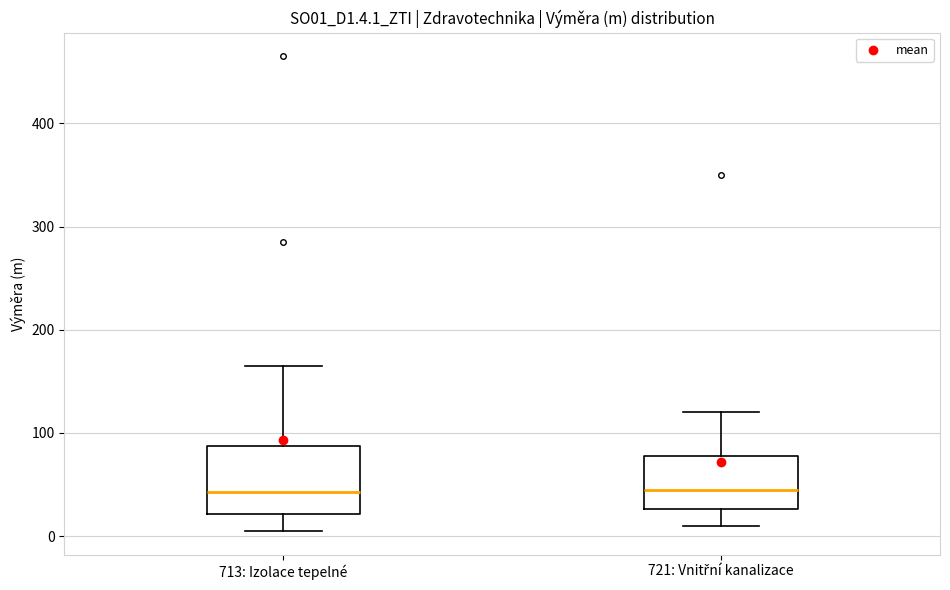

Comparing the boxes themselves (not the whiskers), which one is the tallest?

713: Izolace tepelné